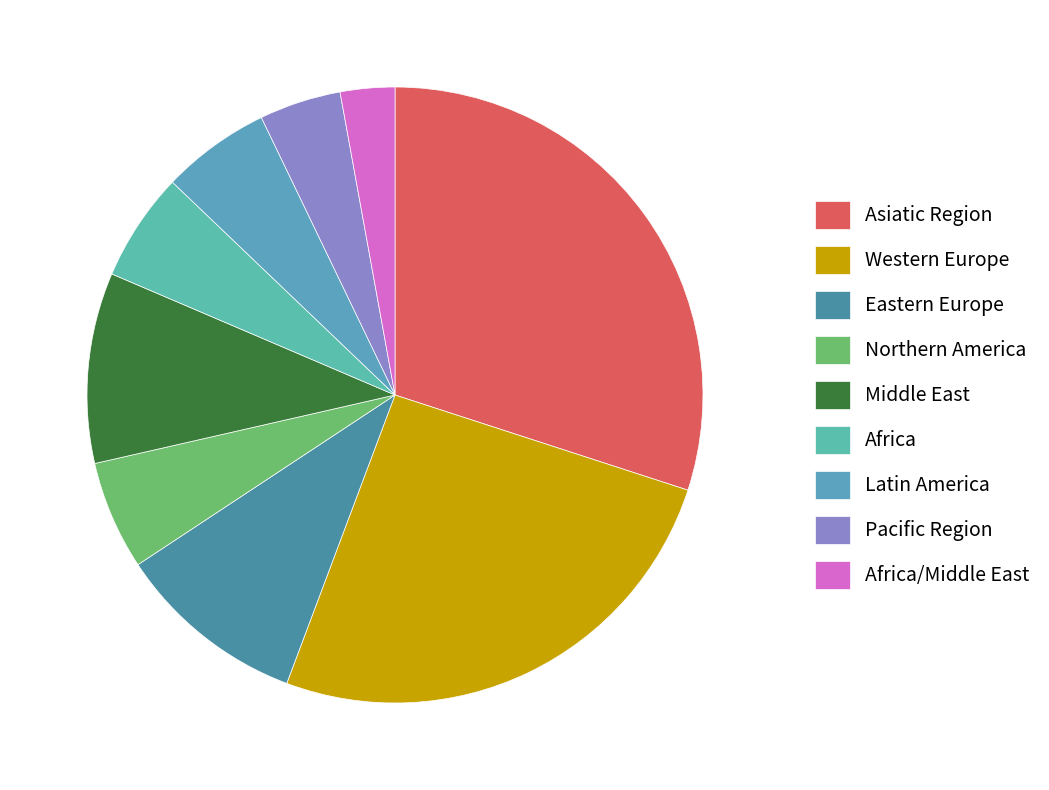

What percentage is the Middle East slice, to the nearest percent?

10%